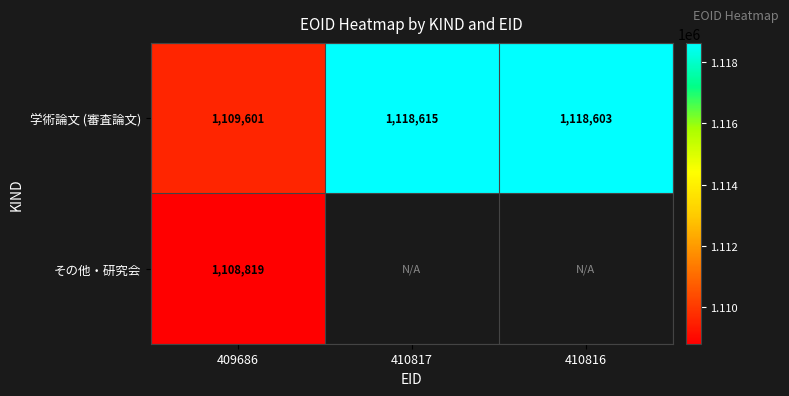

At which label does 学術論文 (審査論文) reach its minimum?

409686